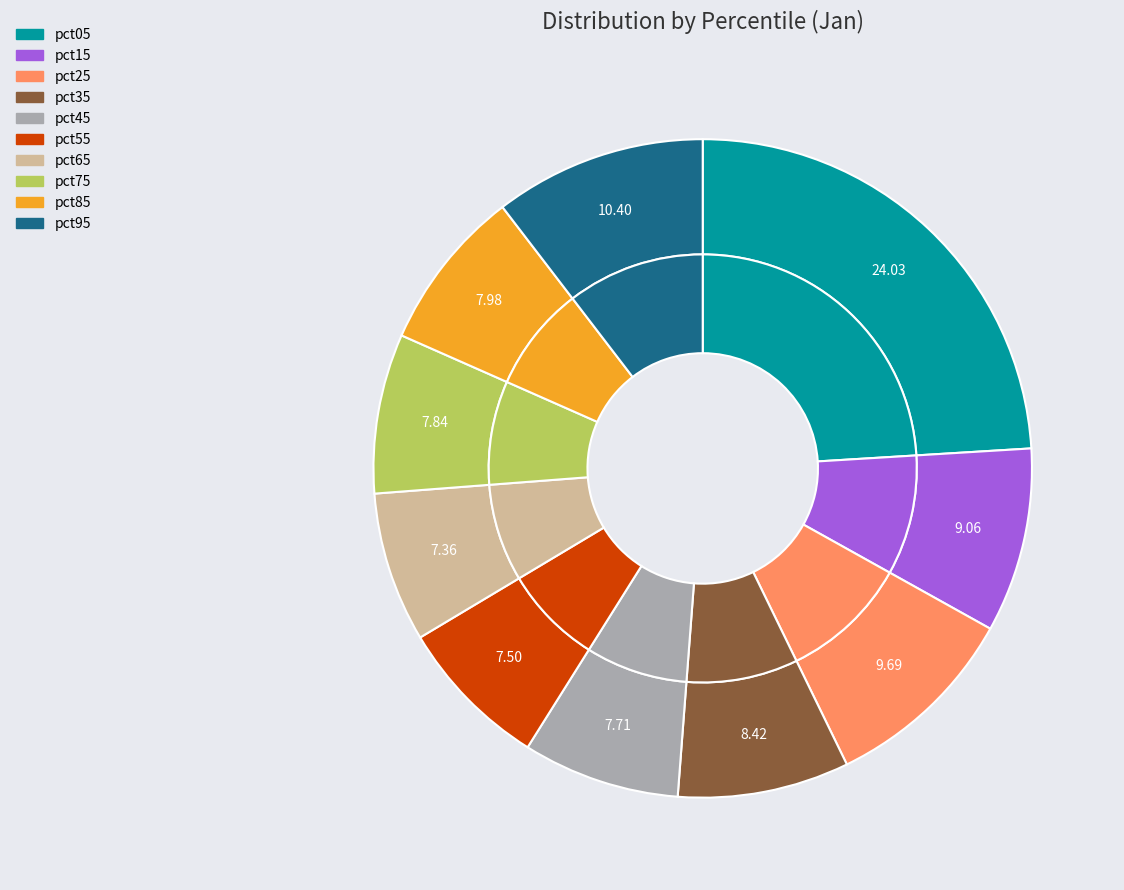

How many slices are in this pie chart?

10